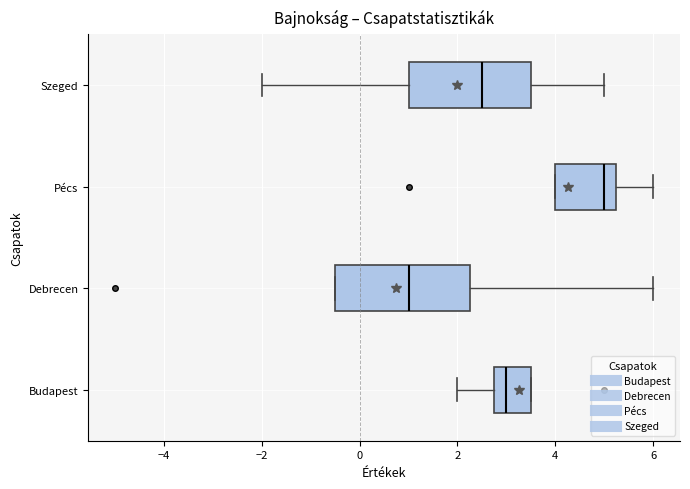

Where is the right edge of the box for Debrecen on the x-axis? The values are not printed on the chart, so give them approximately, as read against the axis.

2.2